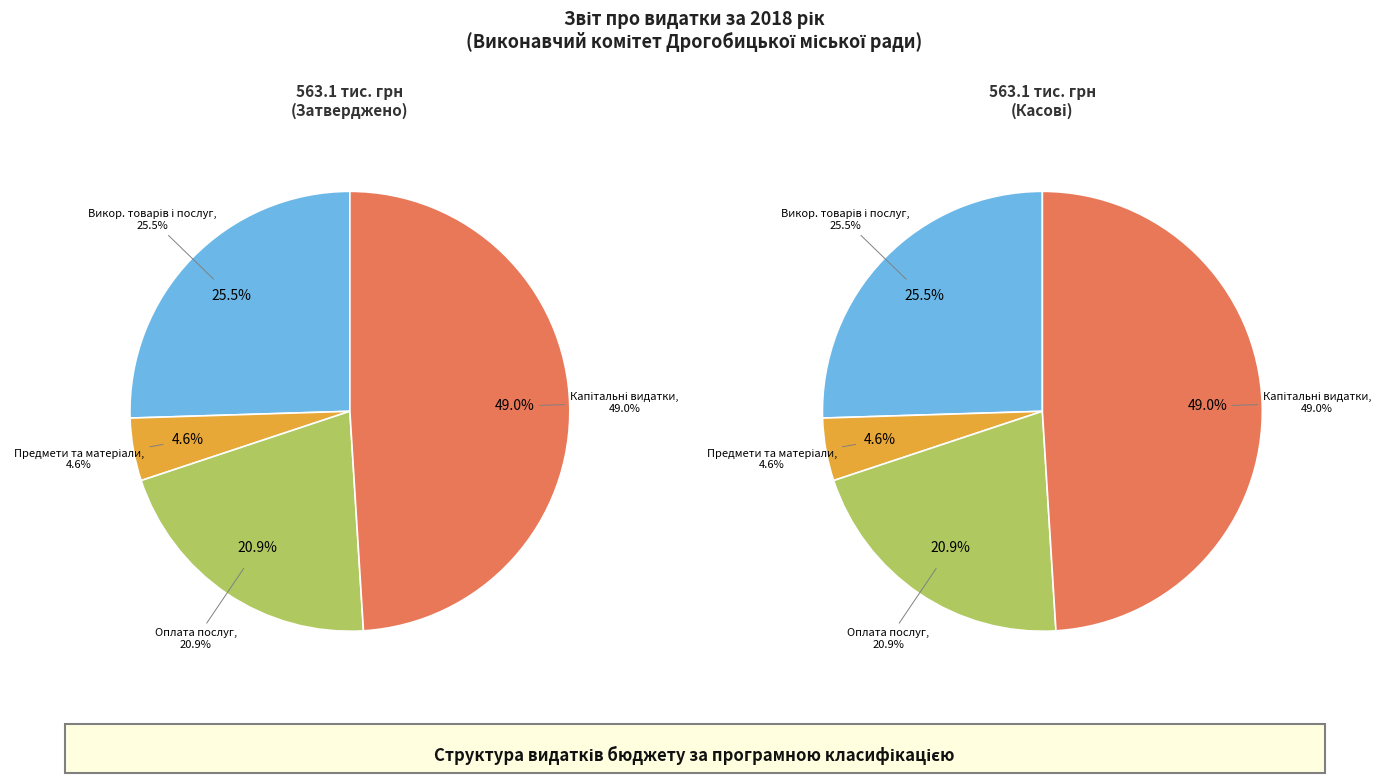

True or false: Предмети, матеріали, обладнання accounts for 1% of the total.

False